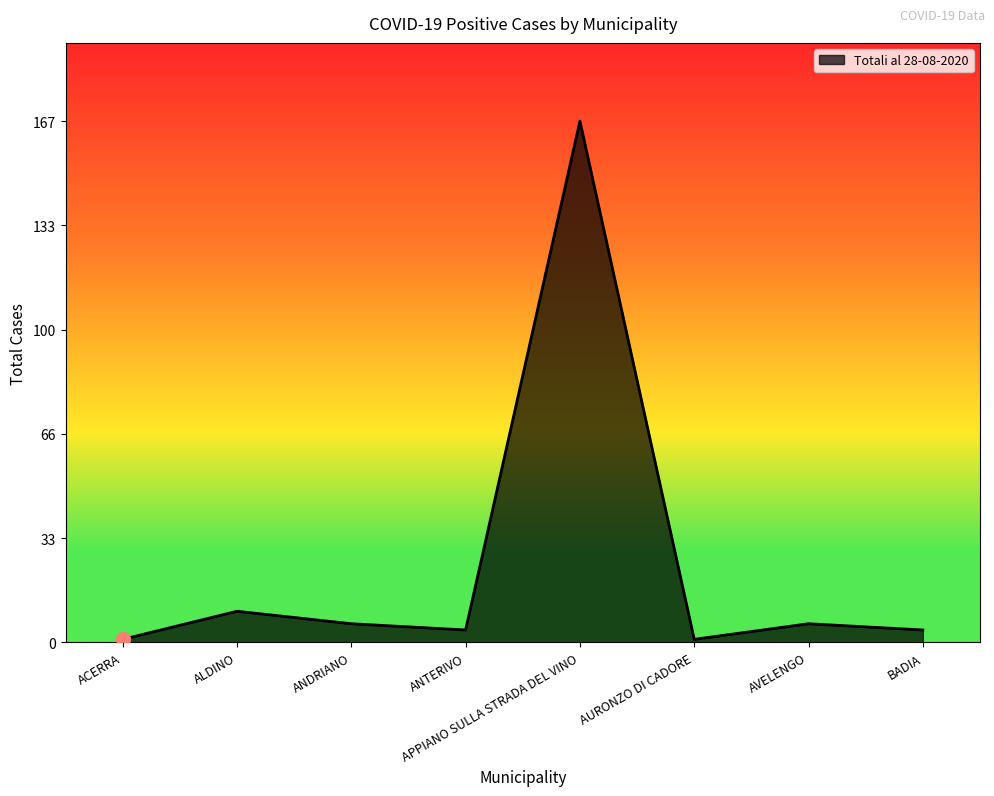

At which label does the data first exceed 6?

ALDINO